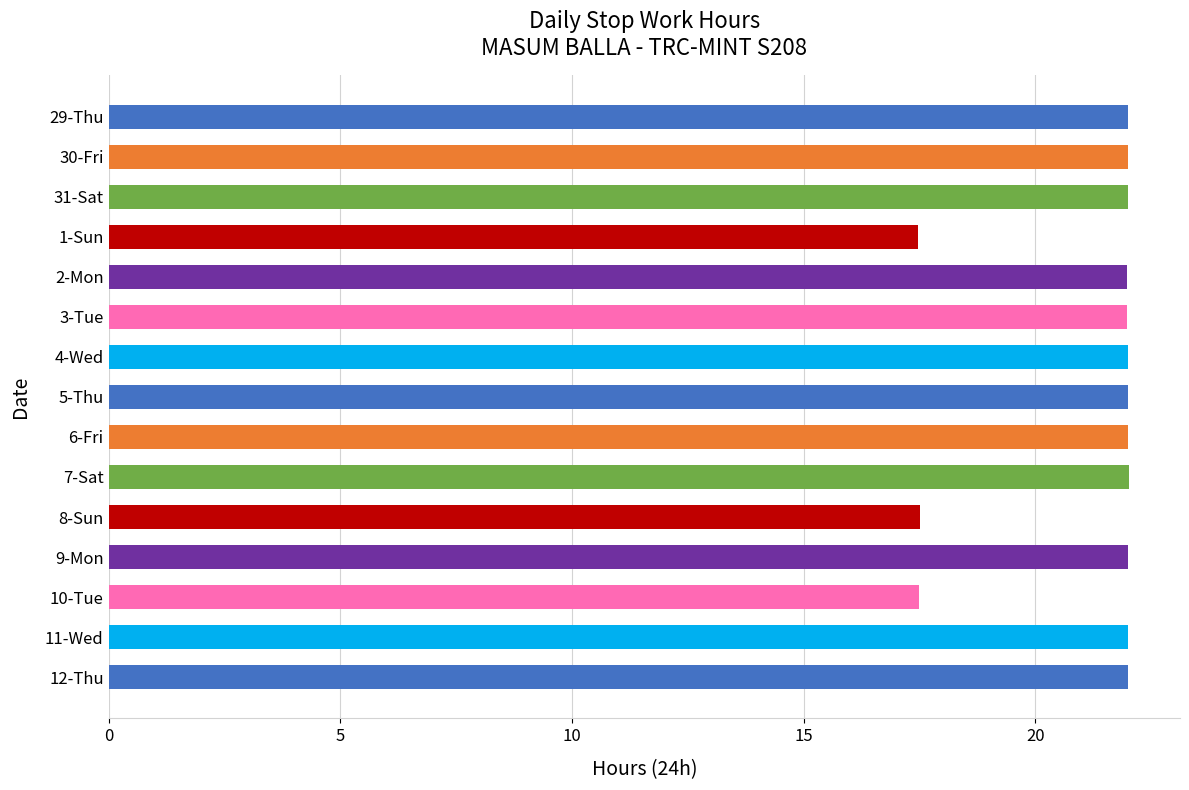

What is the difference between the second highest and minimum values?

4.5